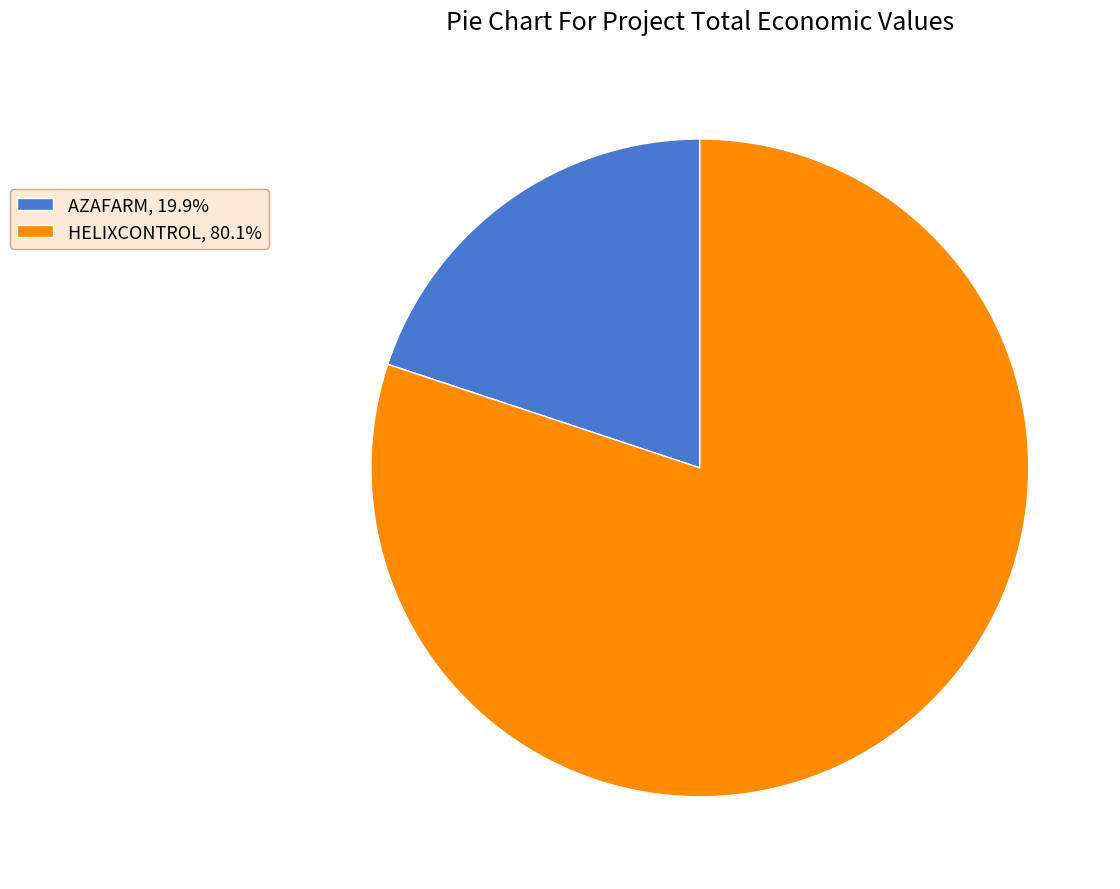

Do HELIXCONTROL, 80.1% and AZAFARM, 19.9% together represent more than half of the pie?

Yes